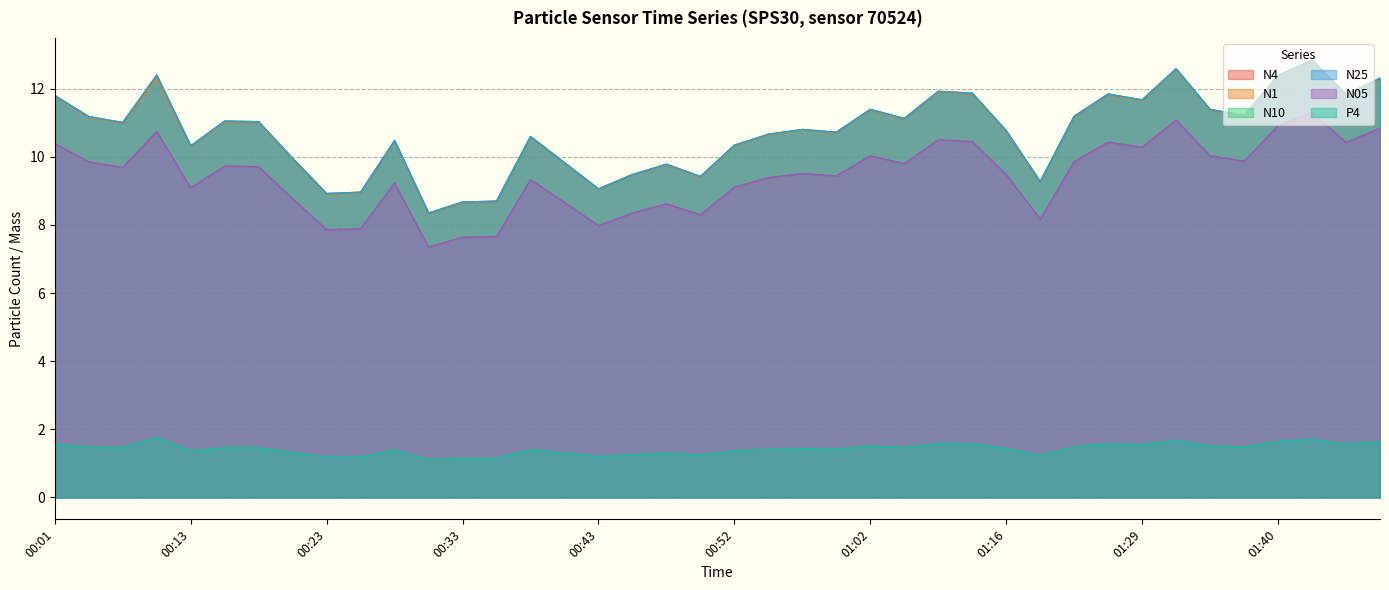

How many lines are shown in the chart?

6